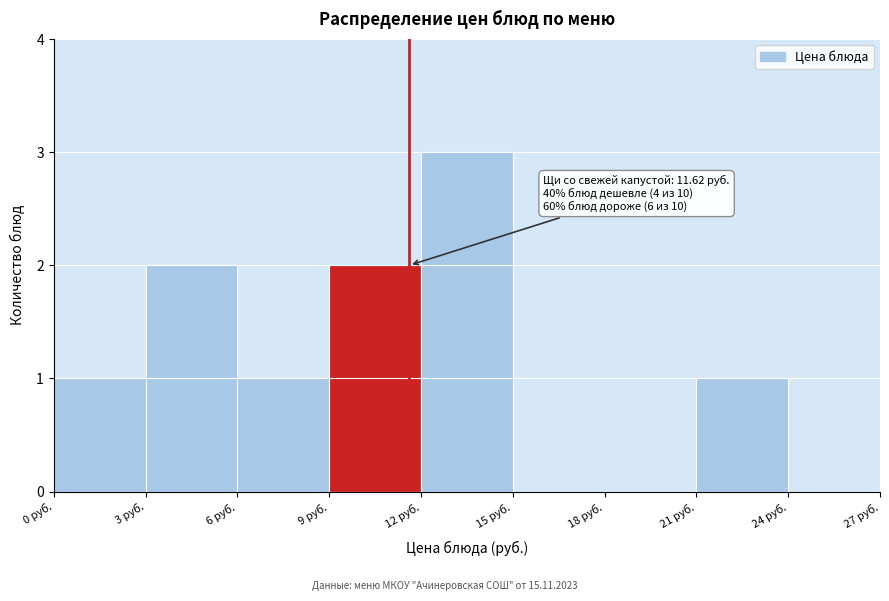

Which range on the x-axis has the tallest bar?

12 to 15